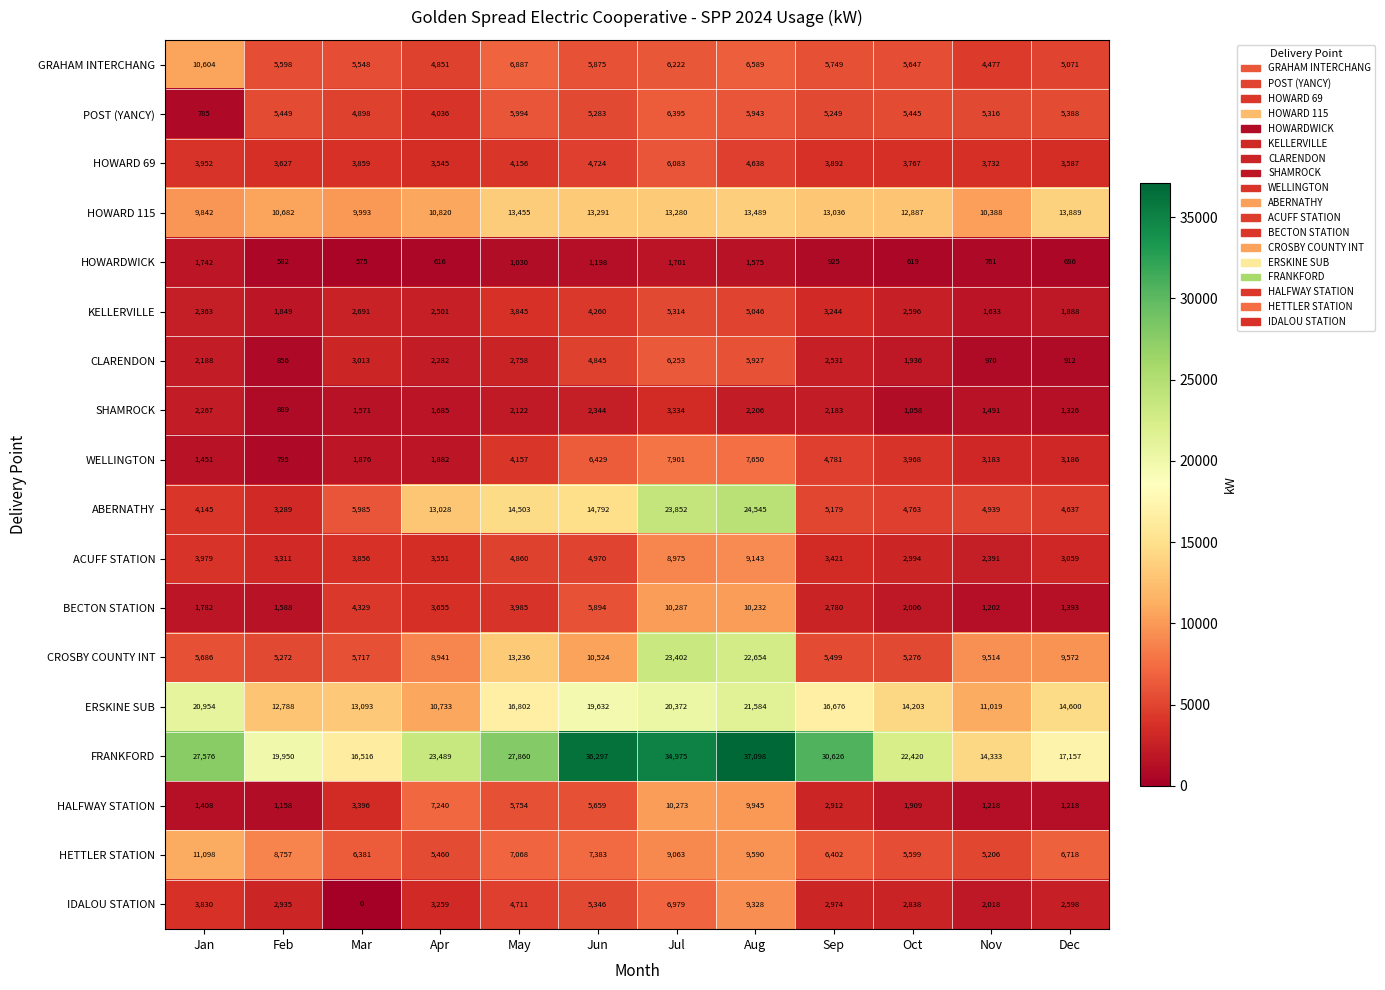

What is the average value of the GRAHAM INTERCHANG series?

6093